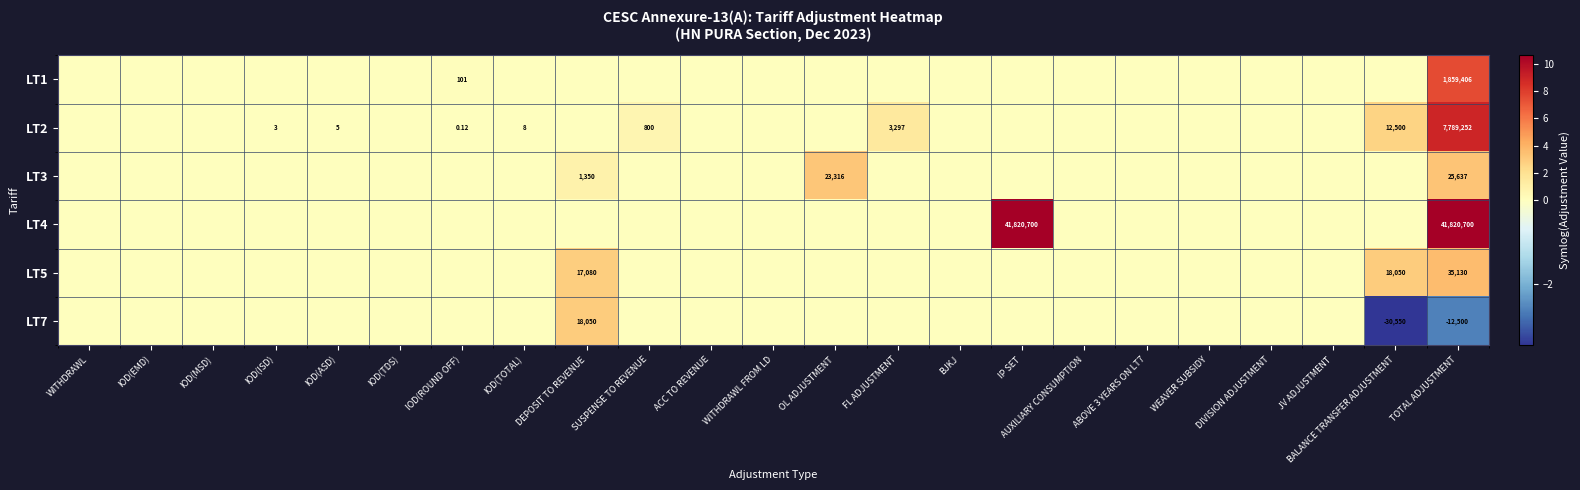

The value of LT4 at IOD(ISD) is 0.0. True or false?

True